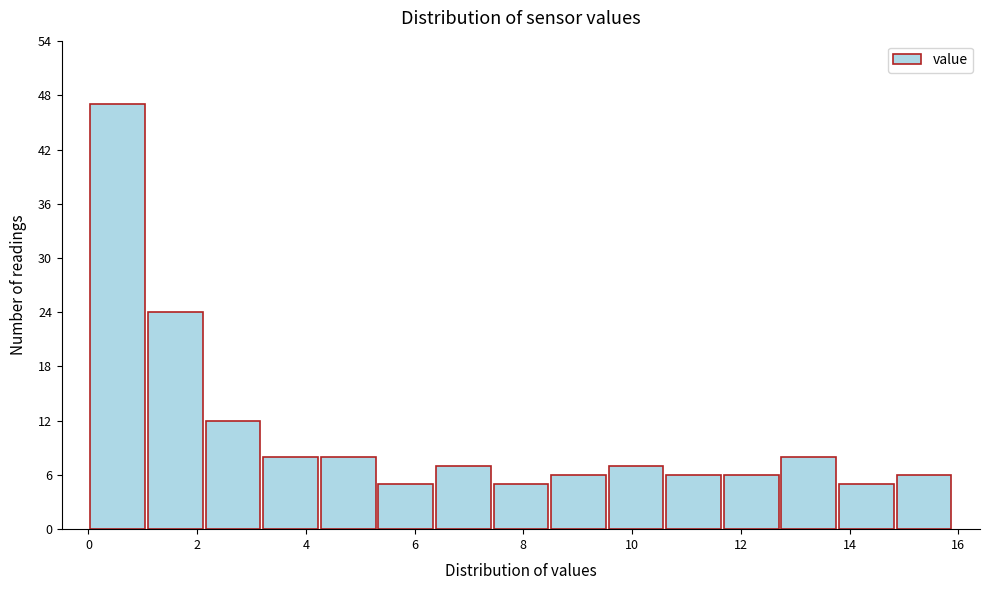

What is the height of the bar covering 7.4 to 8.4 on the x-axis? Neither the bar edges nor the heights are printed on the chart, so give them approximately, as read against the axes.

5